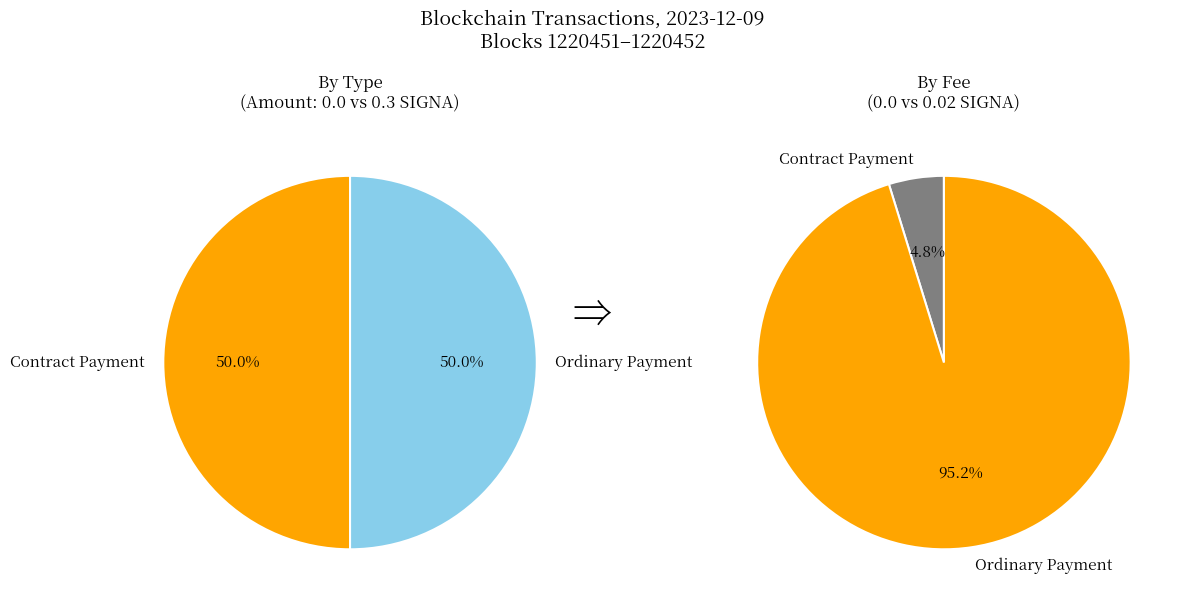

How many slices are in this pie chart?

2